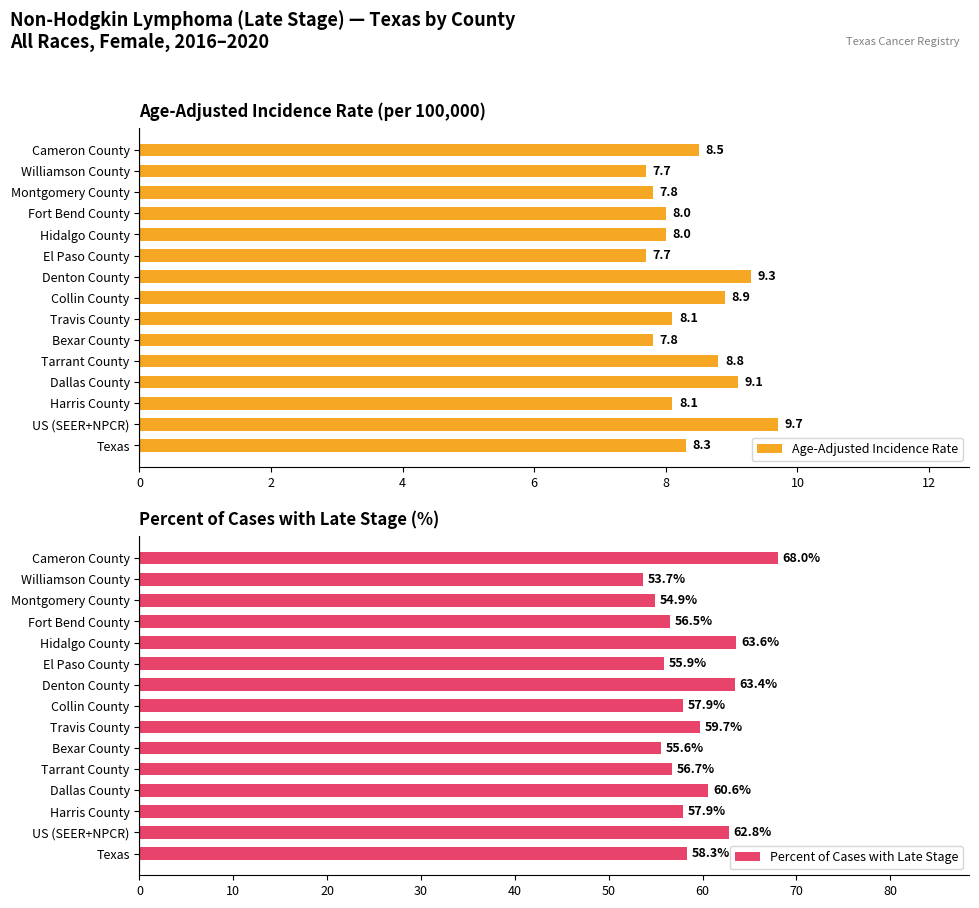

What are all the series names shown in the legend?

Age-Adjusted Incidence Rate, Percent of Cases with Late Stage